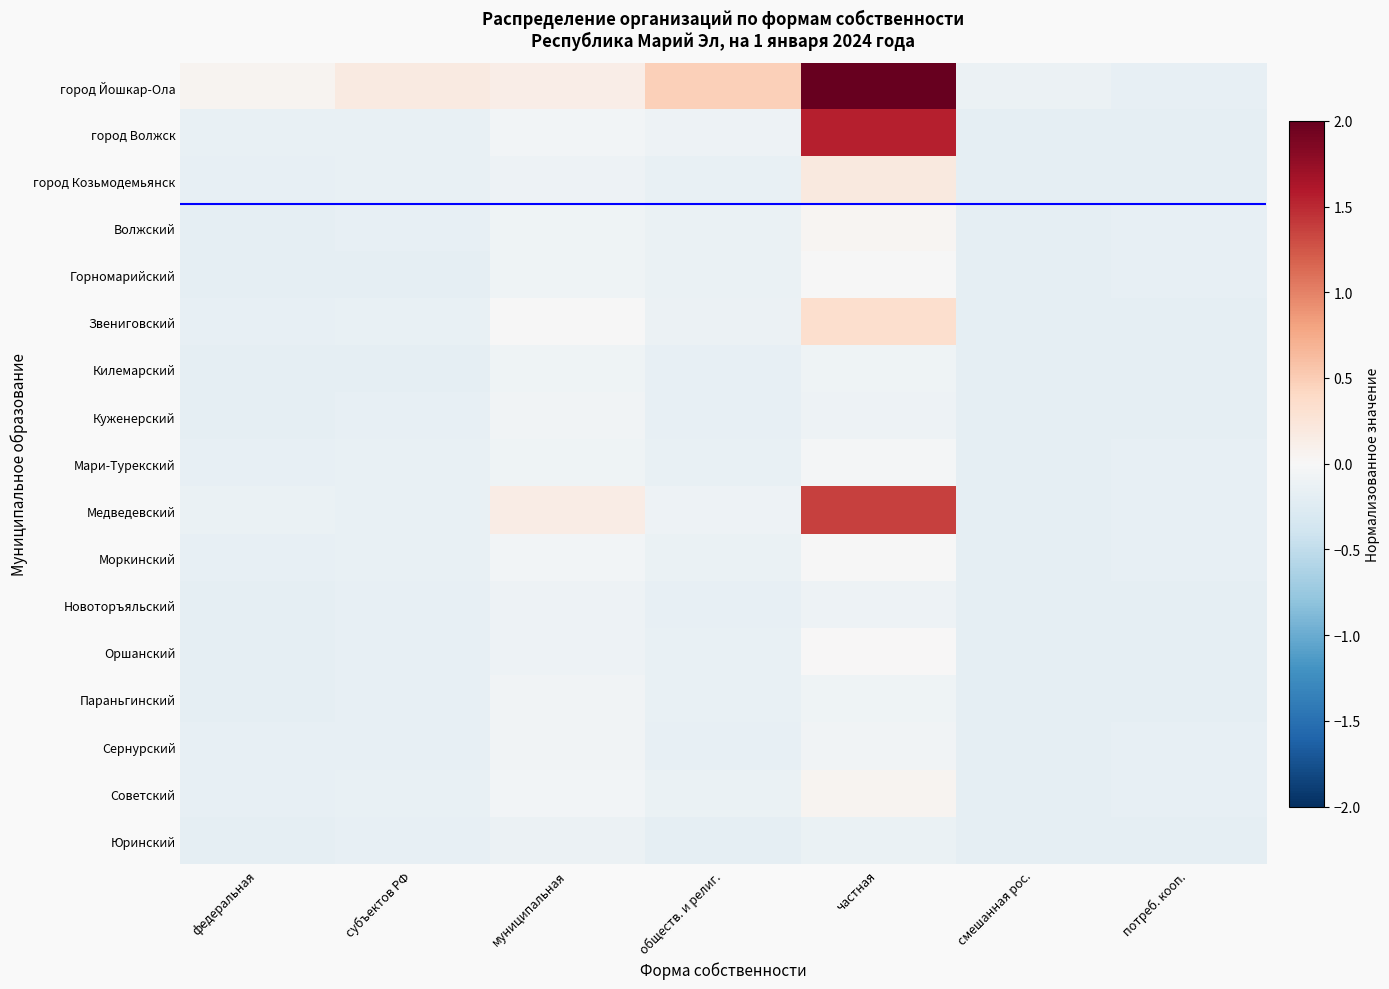

How many categories are shown in the chart?

7